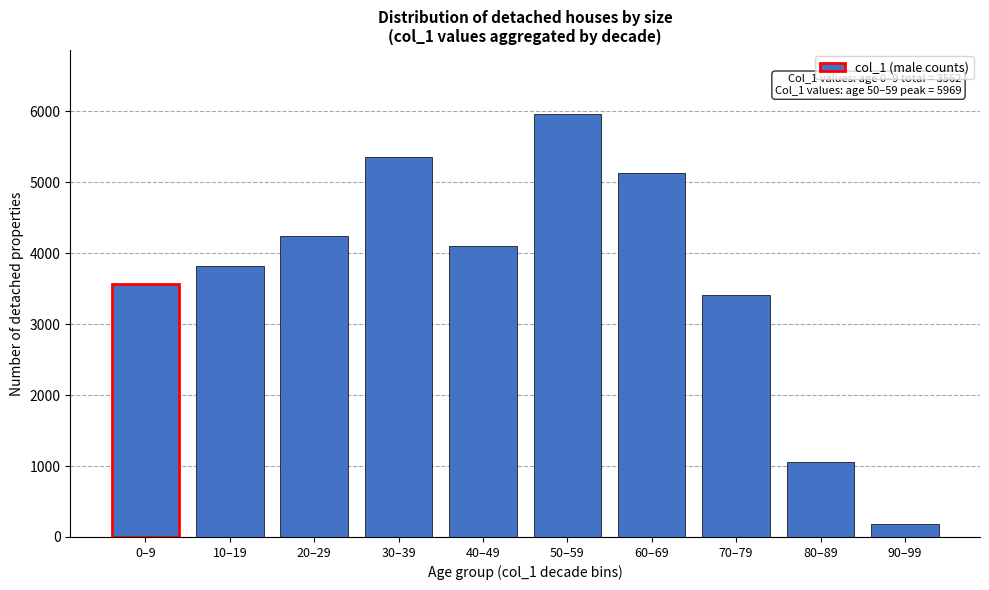

Reading left to right, extract all data points from this chart.

3562	3820	4245	5352	4108	5969	5124	3414	1055	176